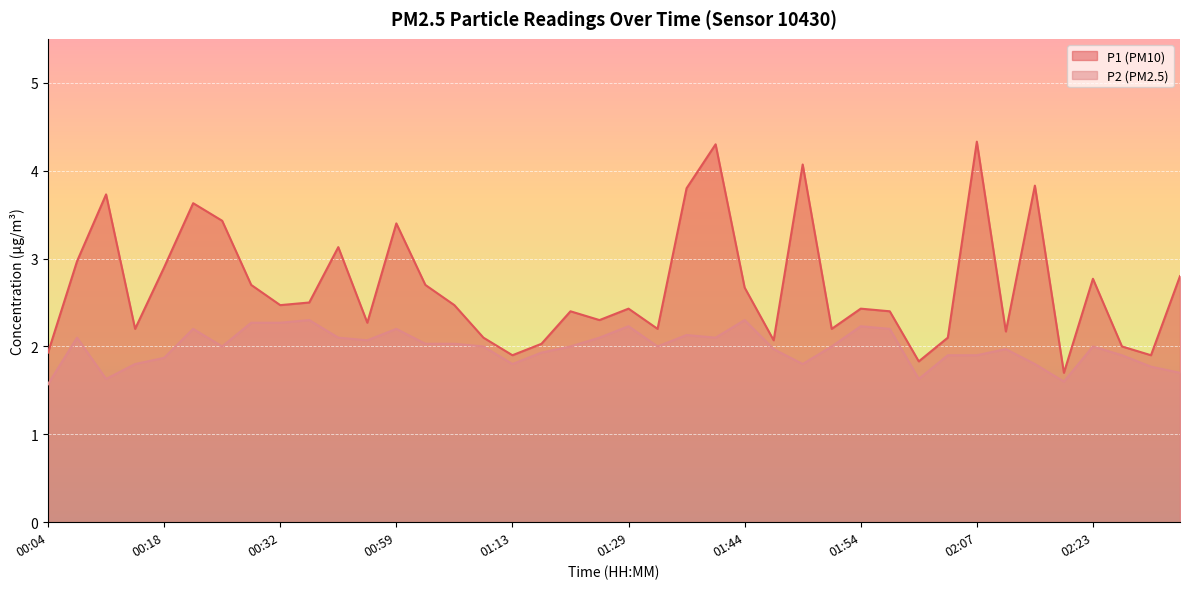

Which series has the largest total across all categories?

P1 (PM10)